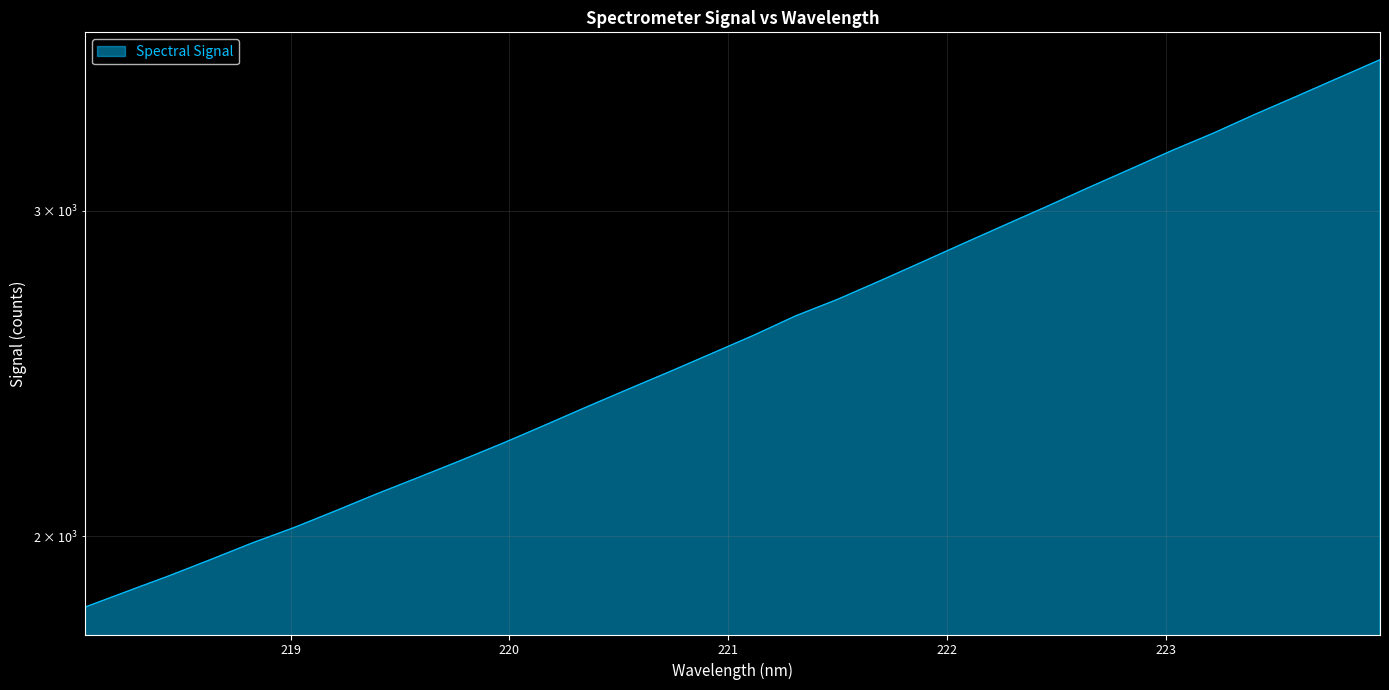

List the labels in order of value, smallest first.

218.0596, 218.2508, 218.442, 218.6332, 218.8244, 219.0156, 219.2067, 219.3979, 219.589, 219.7801, 219.9712, 220.1623, 220.3533, 220.5444, 220.7354, 220.9264, 221.1174, 221.3083, 221.4993, 221.6902, 221.8812, 222.0721, 222.263, 222.4538, 222.6447, 222.8355, 223.0264, 223.2172, 223.408, 223.5987, 223.7895, 223.9802